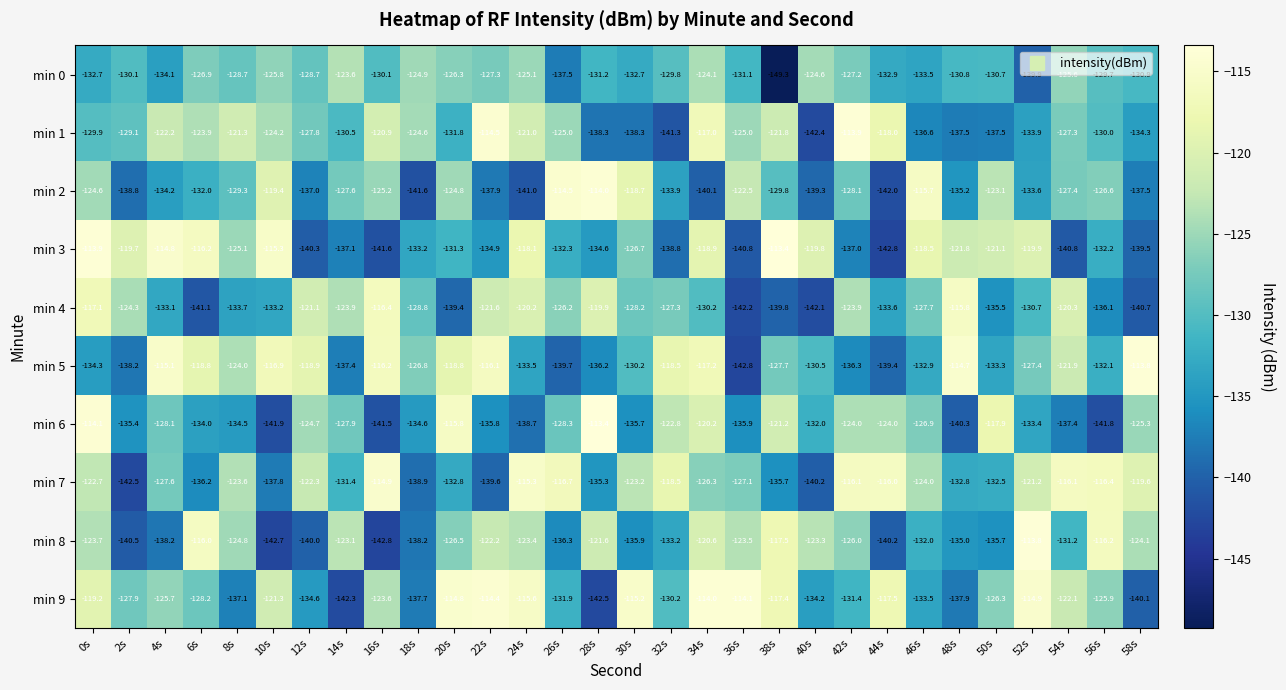

What is the total value across all series at 18s?

-1329.3